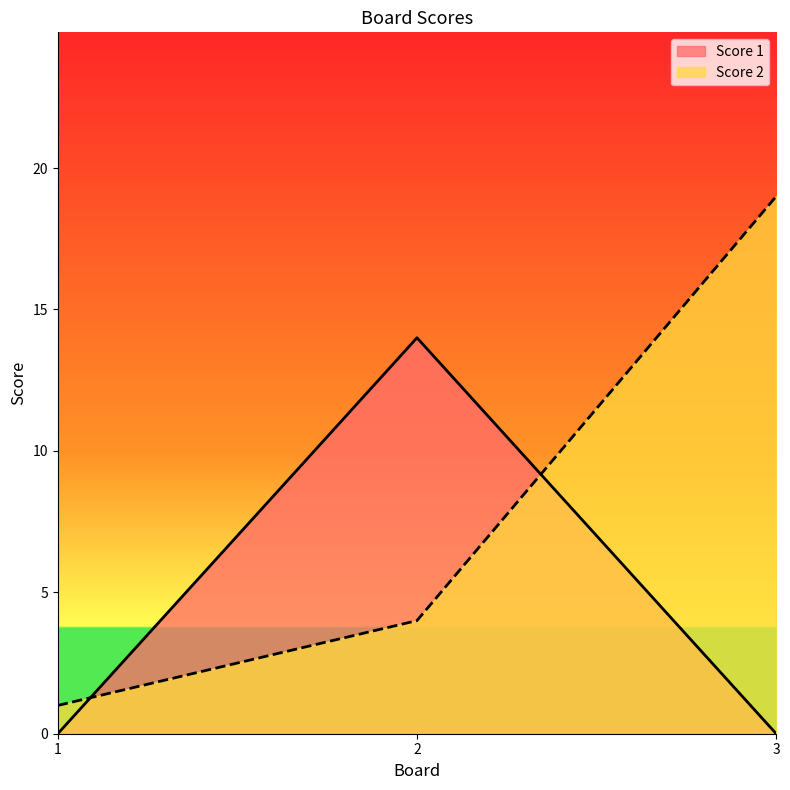

True or false: Score 1 has a value of 14 at 2.

True